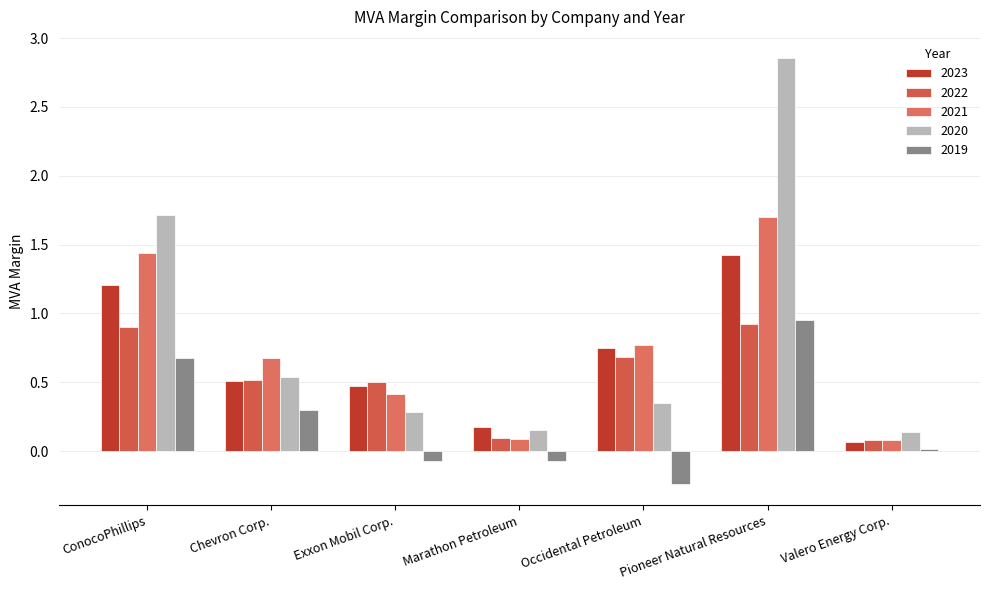

At which label is 2019 closest to 0?

Valero Energy Corp.